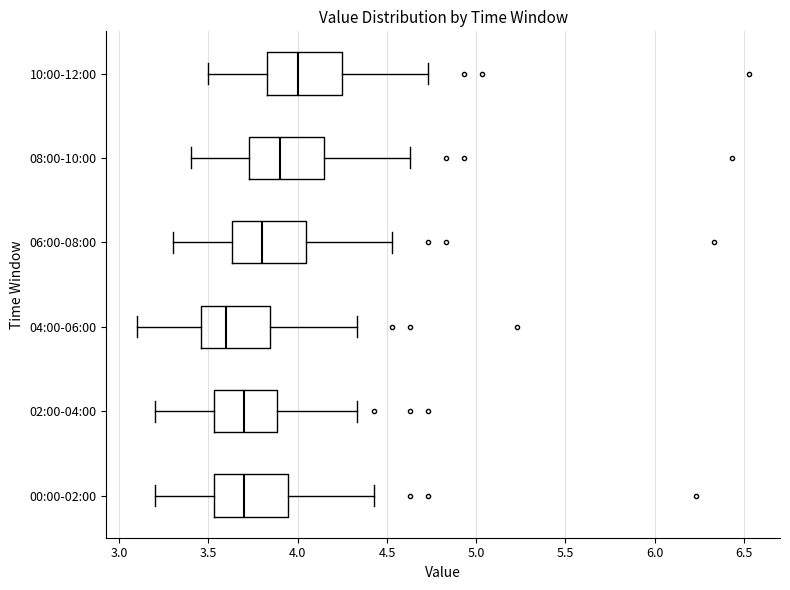

Which box has the furthest to the left median line?

04:00-06:00